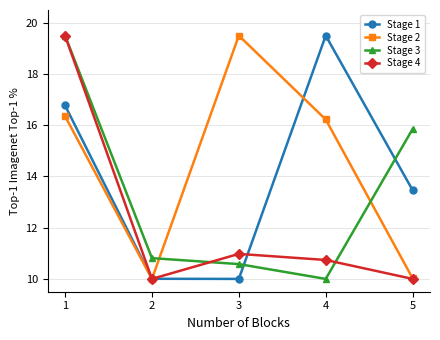

List the series in order of their overall mean, lowest first.

Stage 4, Stage 3, Stage 1, Stage 2